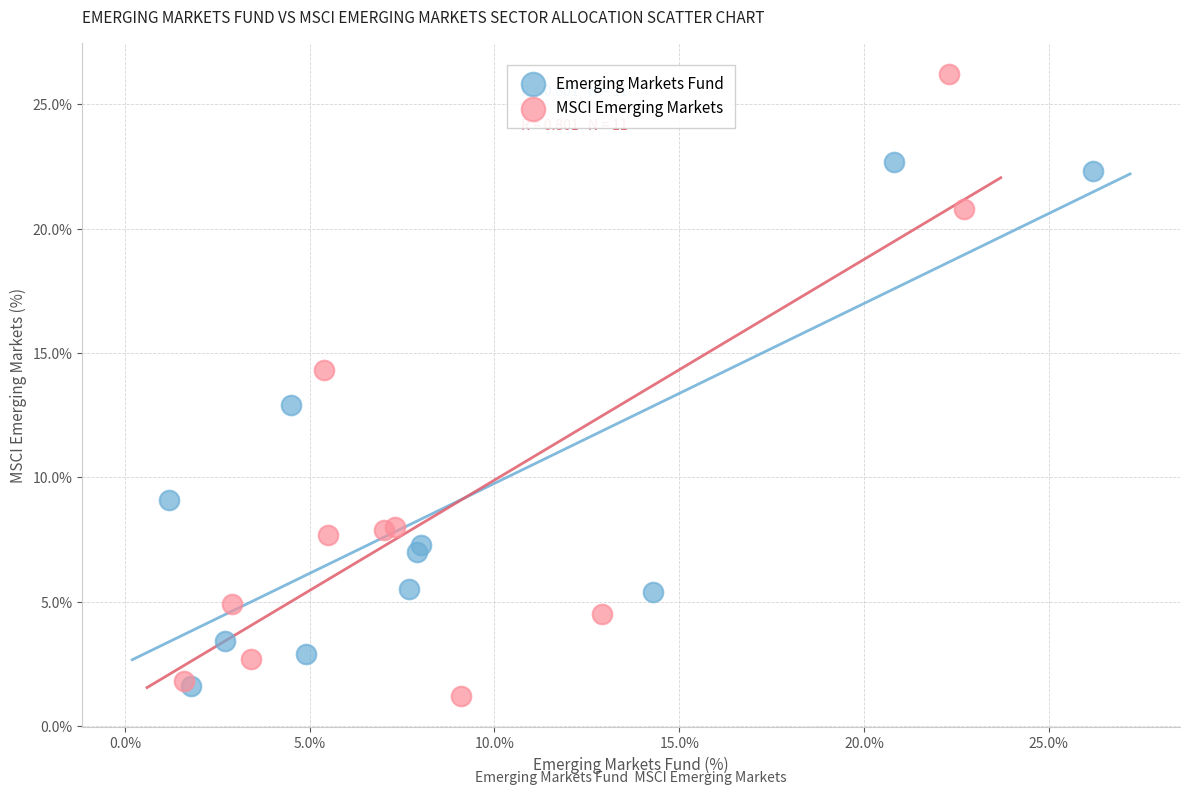

Which series reaches the maximum Y coordinate?

MSCI Emerging Markets